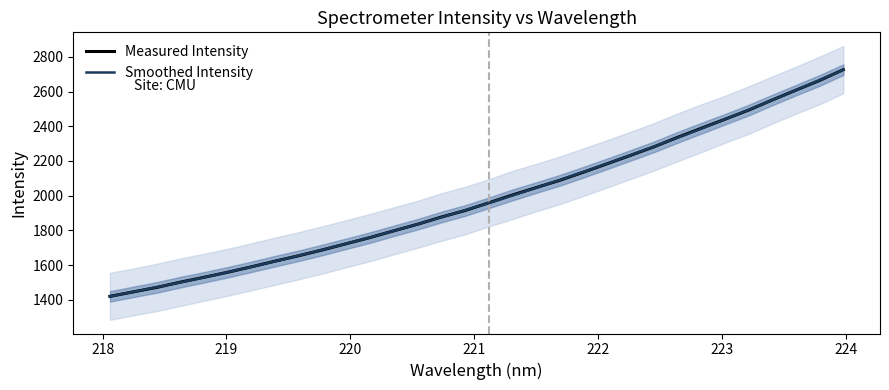

What is the maximum value for Measured Intensity?

2726.2